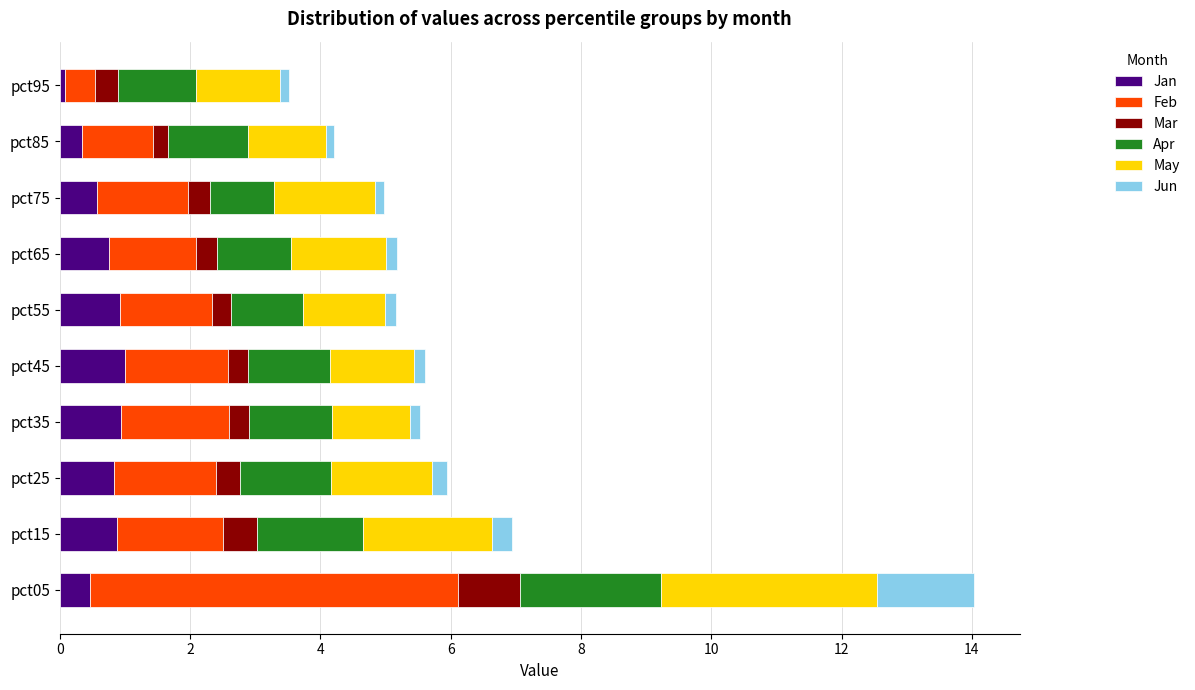

The Jan series shows 0.8 at pct25. True or false?

True